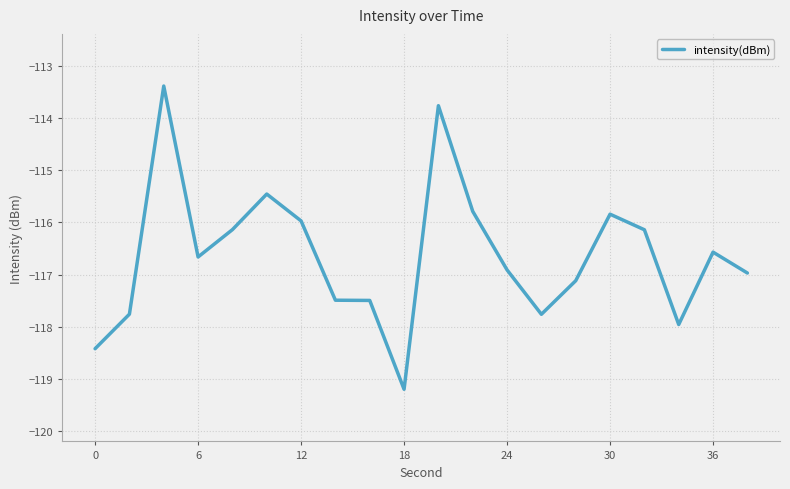

What is the difference between the maximum and minimum values?

5.8